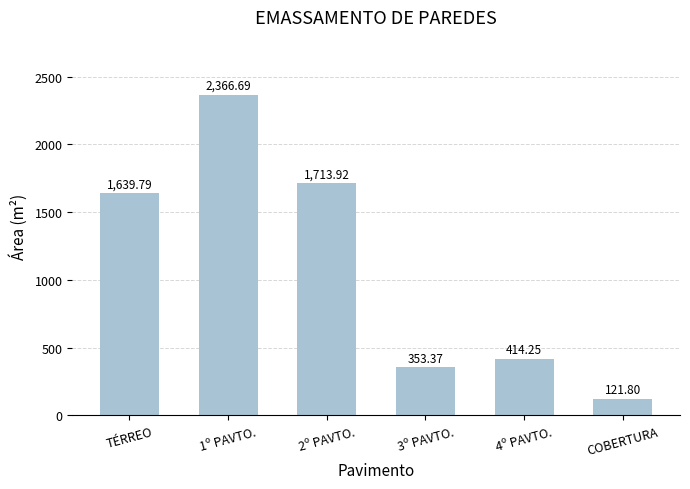

How many data points does each series have?

6